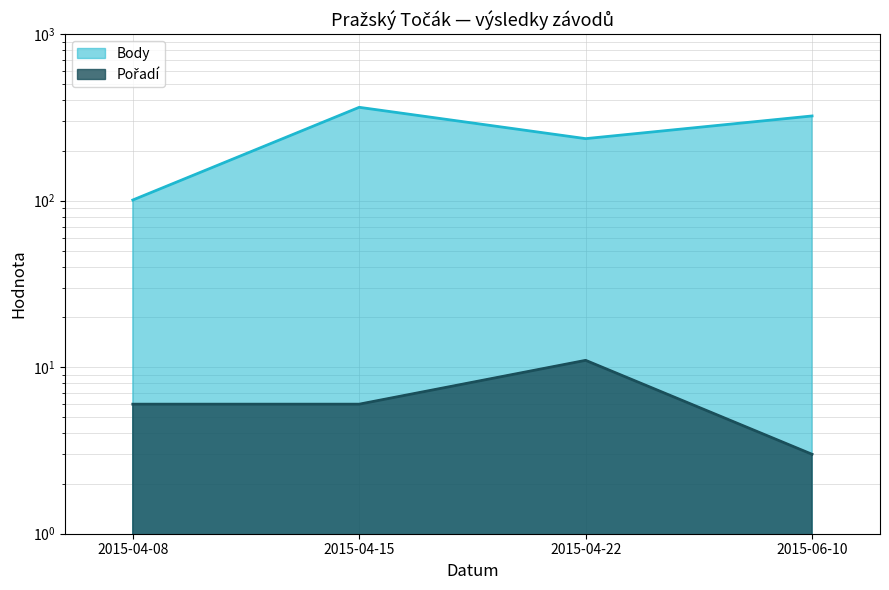

True or false: Pořadí and Body intersect in this chart.

False